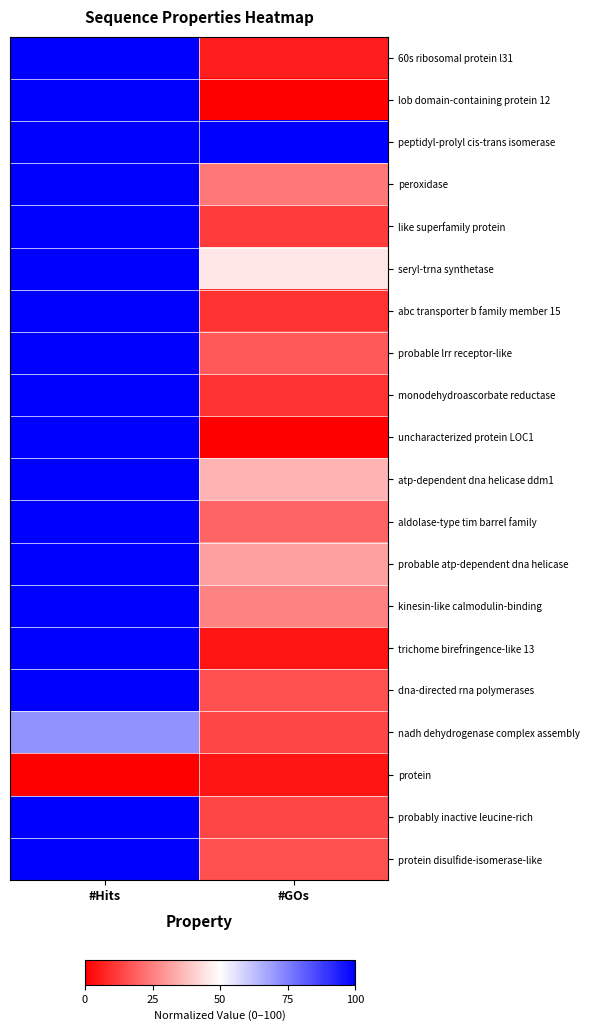

Rank the series by their maximum value, from highest to lowest.

60s ribosomal protein l31, lob domain-containing protein 12, peptidyl-prolyl cis-trans isomerase, peroxidase, like superfamily protein, seryl-trna synthetase, abc transporter b family member 15, probable lrr receptor-like, monodehydroascorbate reductase, uncharacterized protein LOC1, atp-dependent dna helicase ddm1, aldolase-type tim barrel family, probable atp-dependent dna helicase, kinesin-like calmodulin-binding, trichome birefringence-like 13, dna-directed rna polymerases, probably inactive leucine-rich, protein disulfide-isomerase-like, nadh dehydrogenase complex assembly, protein